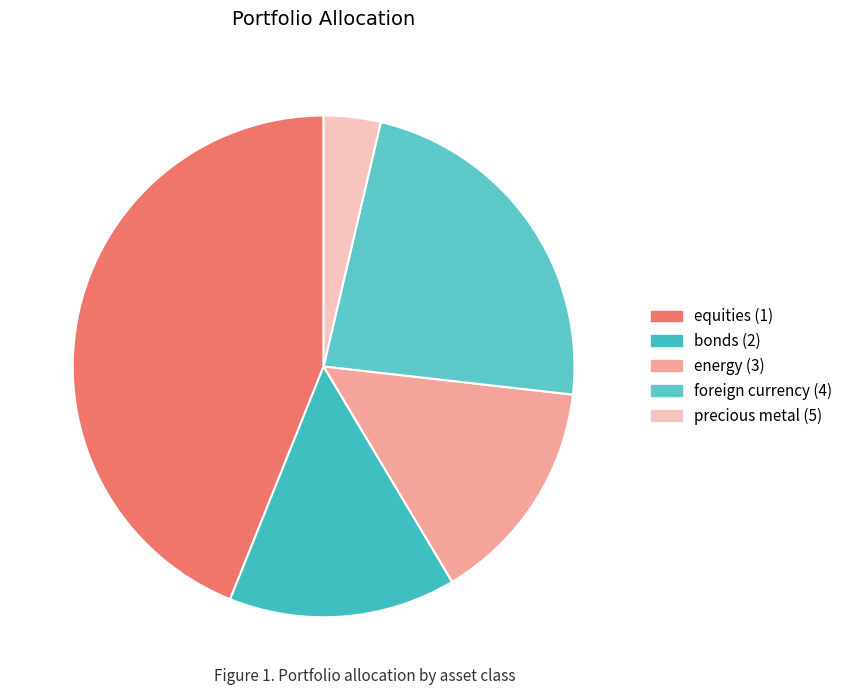

Is there any slice that represents more than half of the pie?

No